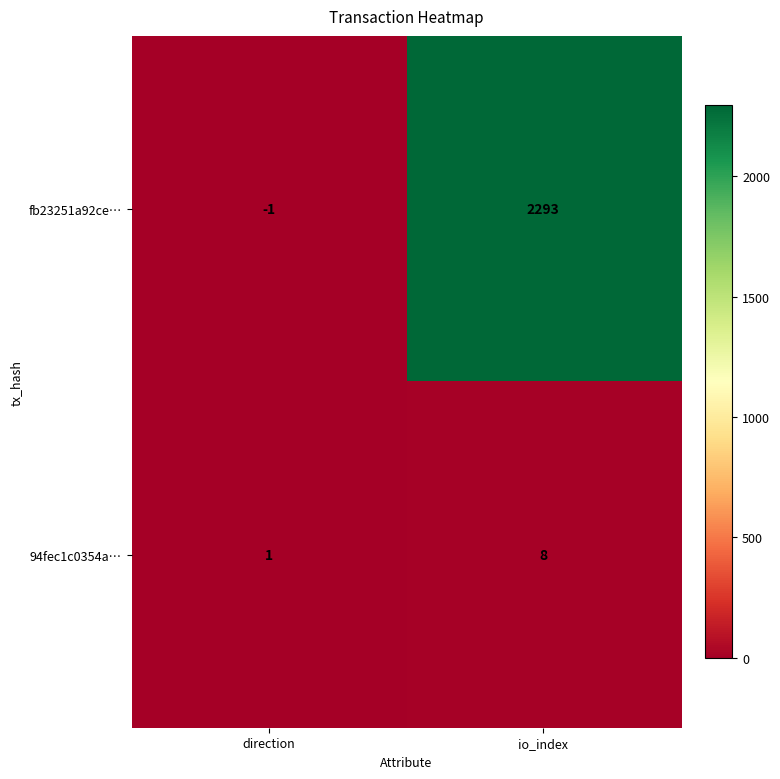

Rank the series by their average value, from lowest to highest.

94fec1c0354a…, fb23251a92ce…